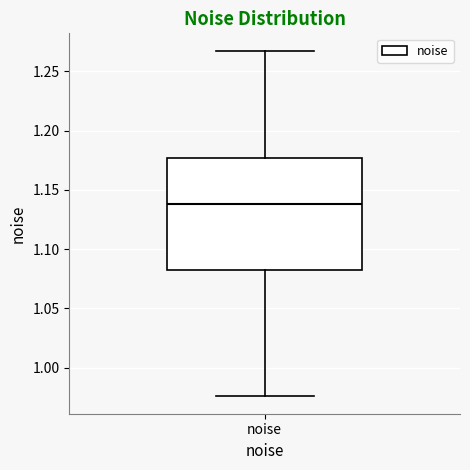

Read this box plot against the y-axis: the position of the median line, the range covered by the box, and the ends of both whiskers. The values are not printed on the chart, so give them approximately, as read against the axis.

median 1.140, box 1.080 to 1.175, whiskers 0.975 to 1.270